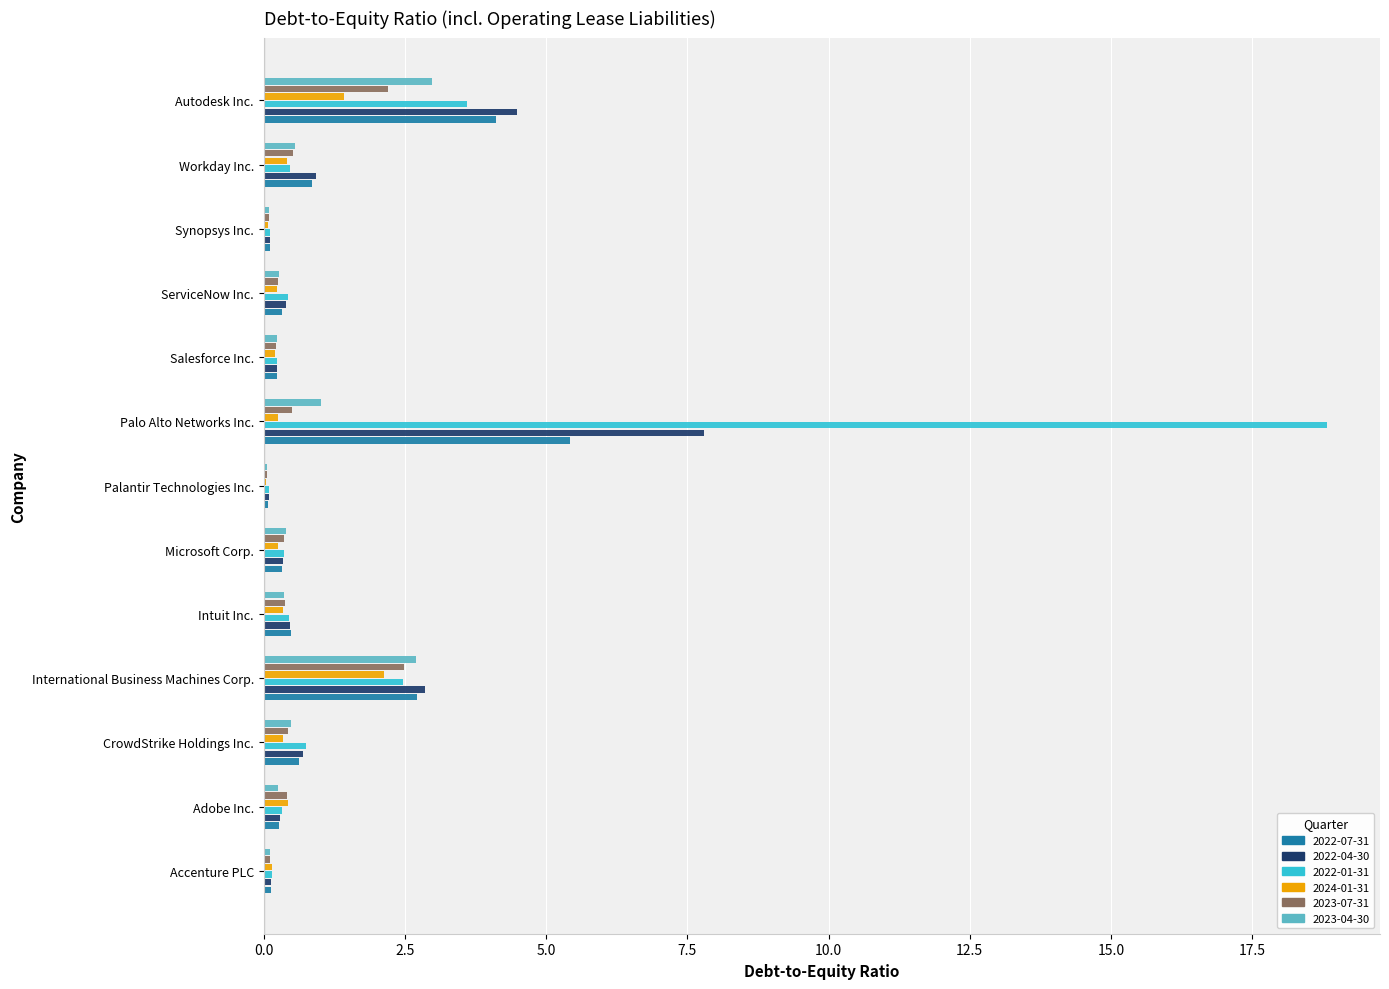

Is the value of 2023-04-30 at Synopsys Inc. greater than the value of 2022-01-31 at Intuit Inc.?

No